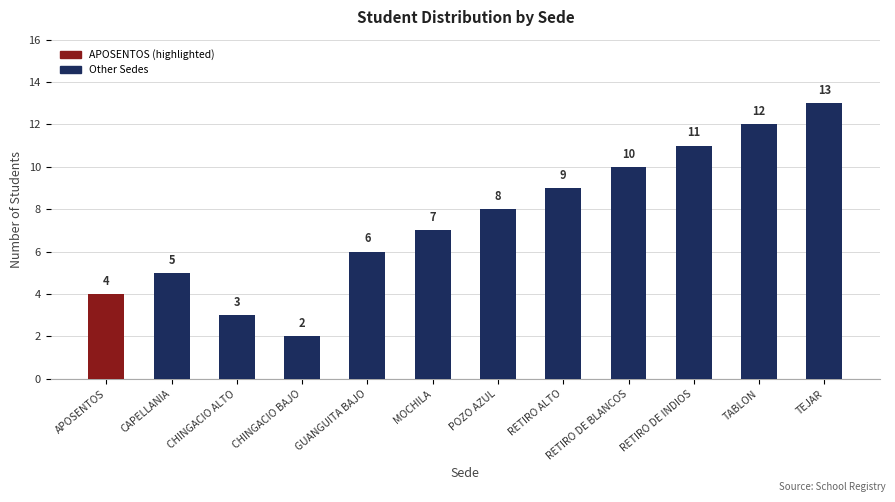

Between RETIRO DE BLANCOS and APOSENTOS, which is larger?

RETIRO DE BLANCOS